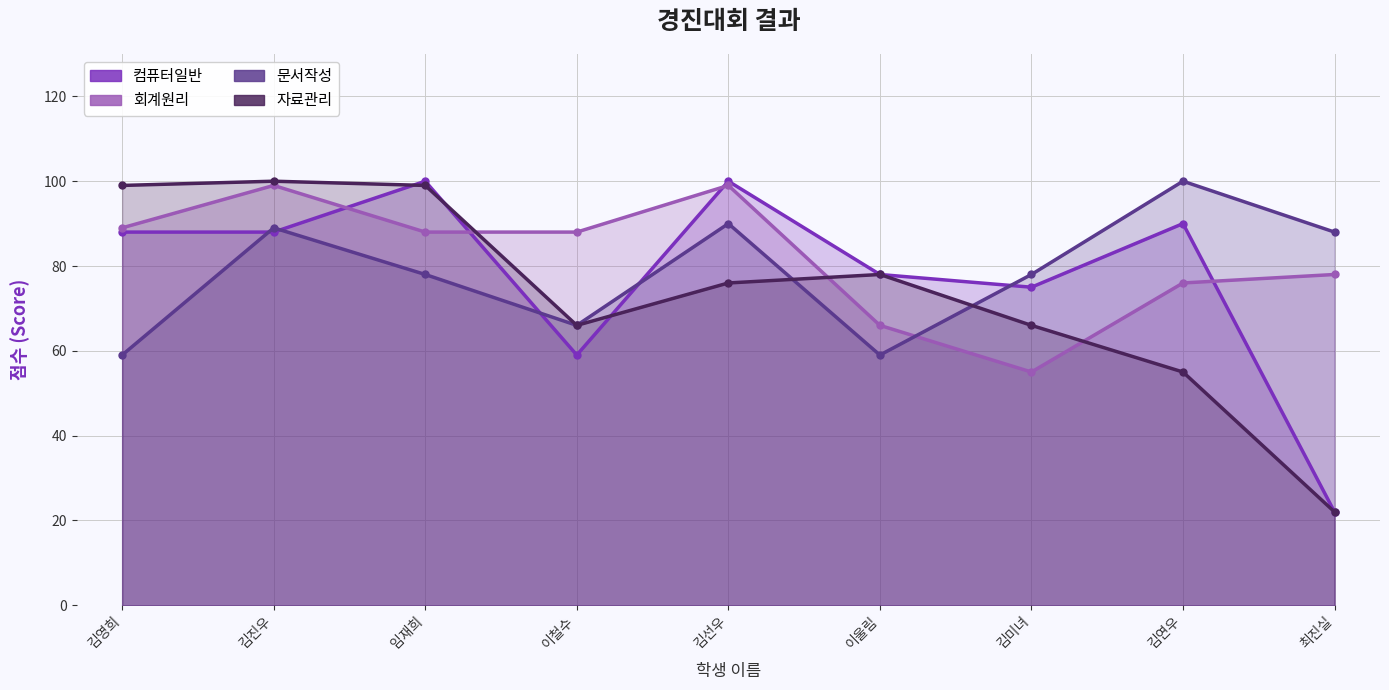

At which label is 자료관리 closest to 61?

이철수